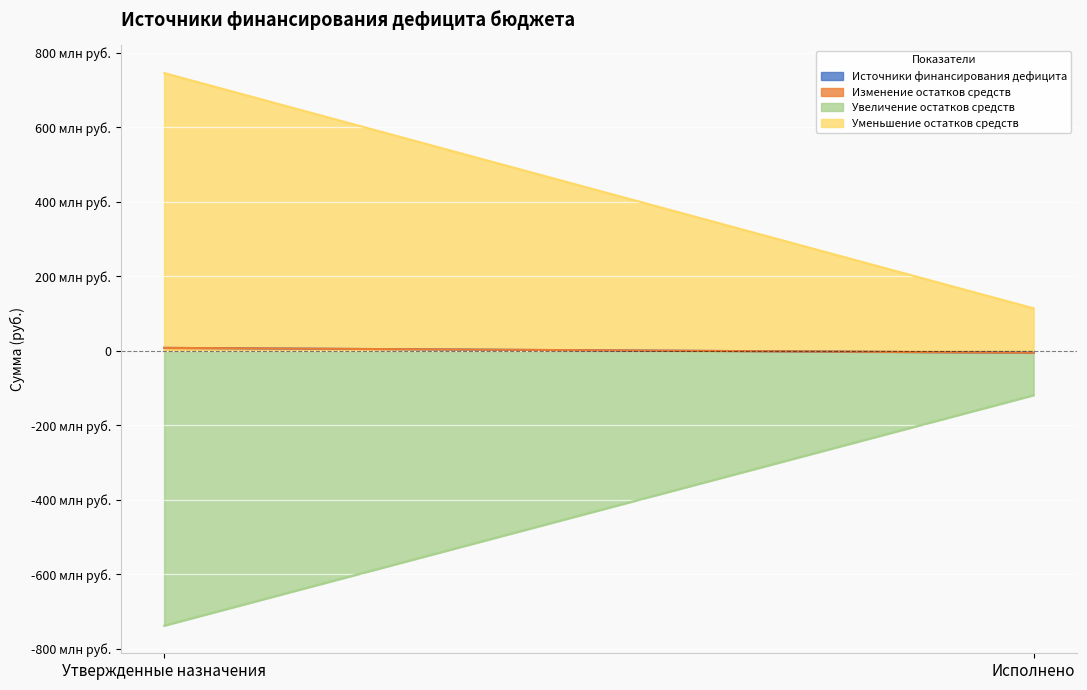

Reading left to right, extract all data points from this chart.

Источники финансирования дефицита: 7922754.9	-5140025.9
Изменение остатков средств: 7922754.9	-5140025.9
Увеличение остатков средств: -738224890.8	-119345984.1
Уменьшение остатков средств: 746147645.7	114205958.2